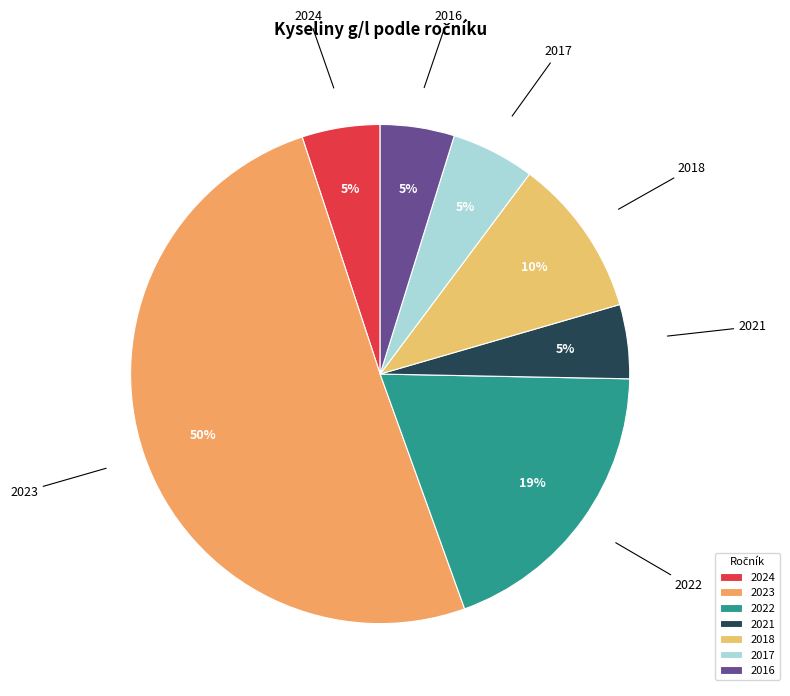

True or false: 2018 accounts for 10% of the total.

True